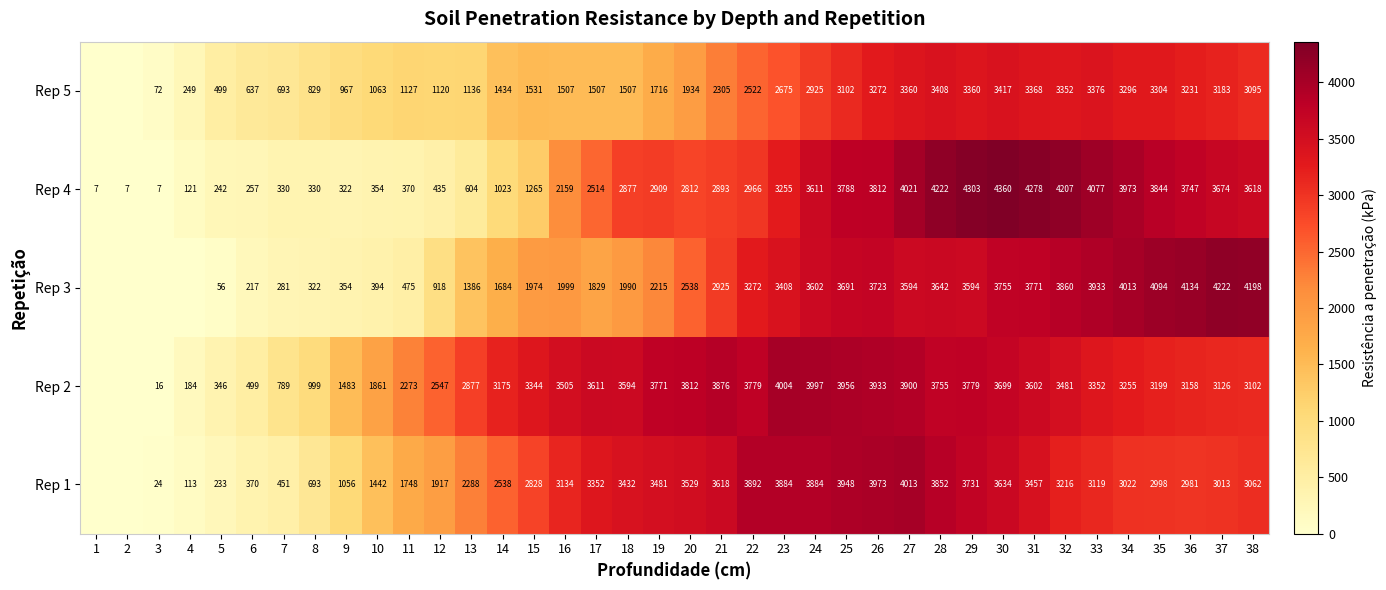

Is it true that Rep 5 equals 3311 at 22?

False